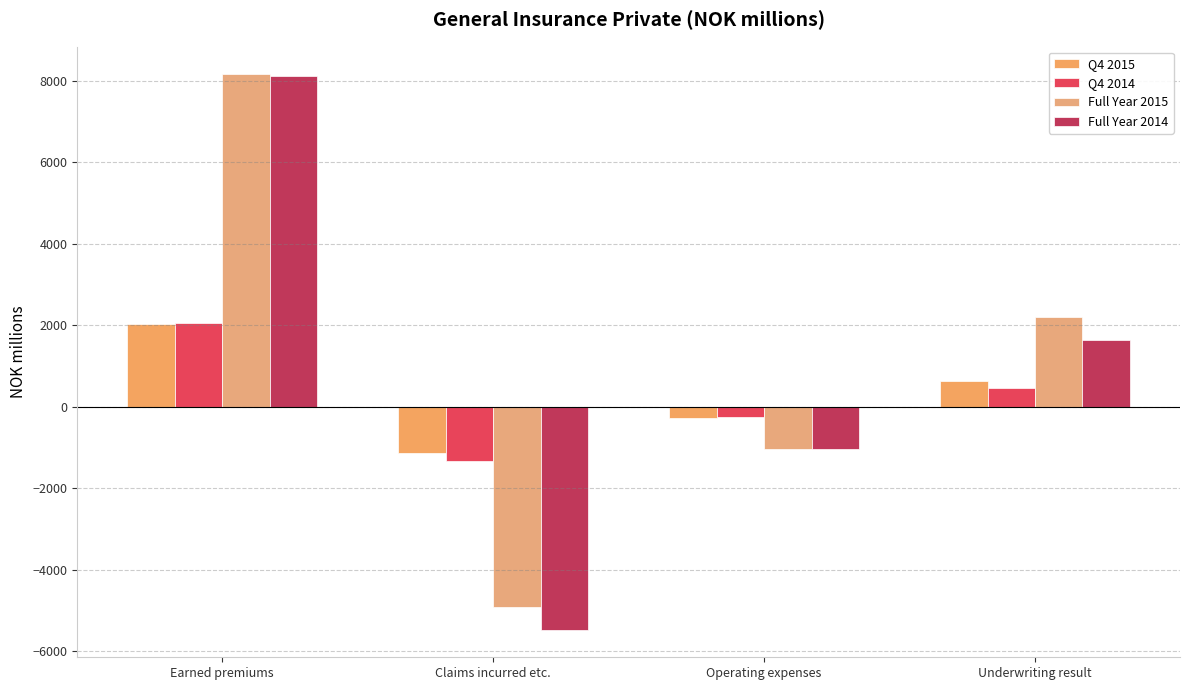

At which category is the sum across all series the highest?

Earned premiums